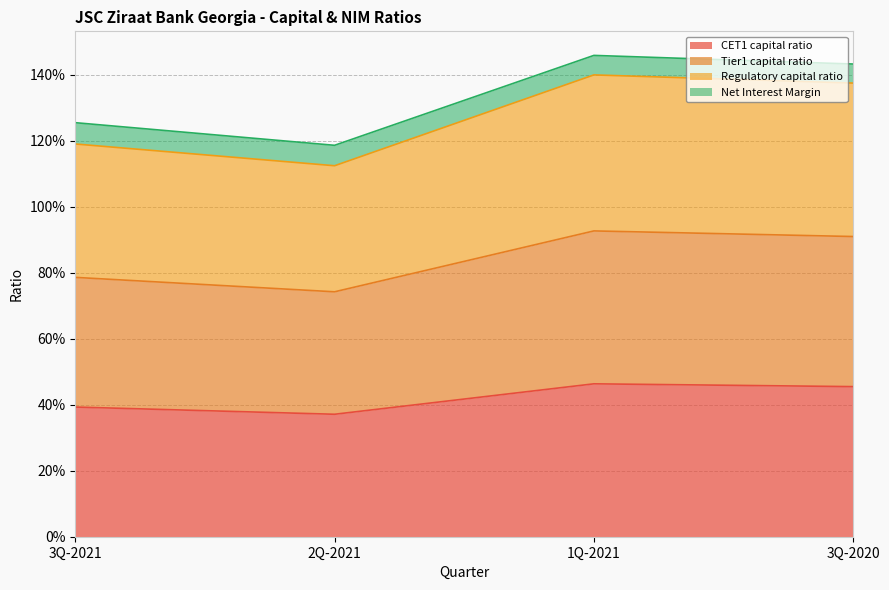

The CET1 capital ratio series shows 0.4 at 3Q-2021. True or false?

True